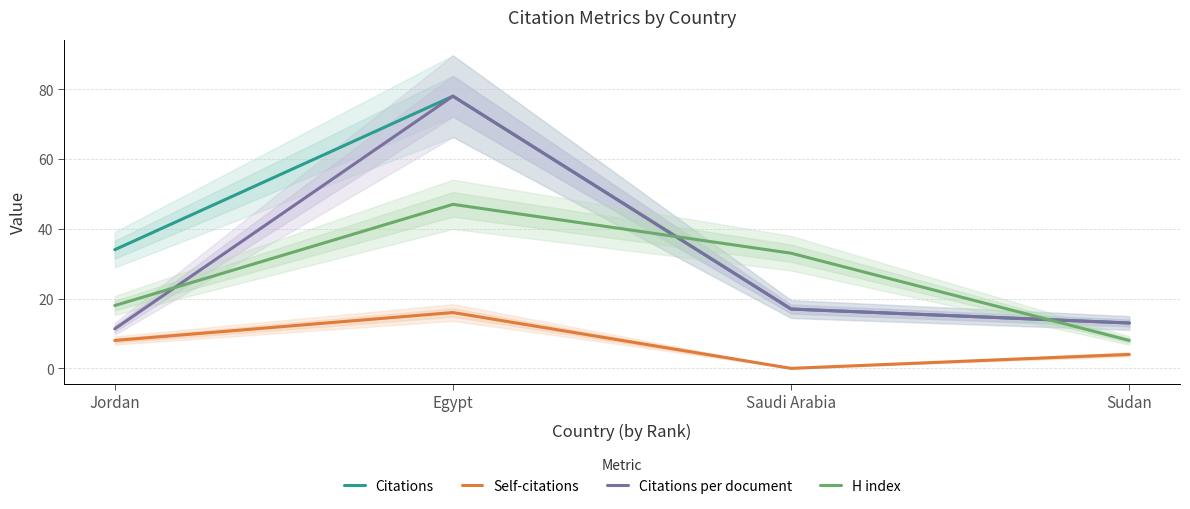

What is the difference between the maximum and minimum values in the Self-citations series?

16.0